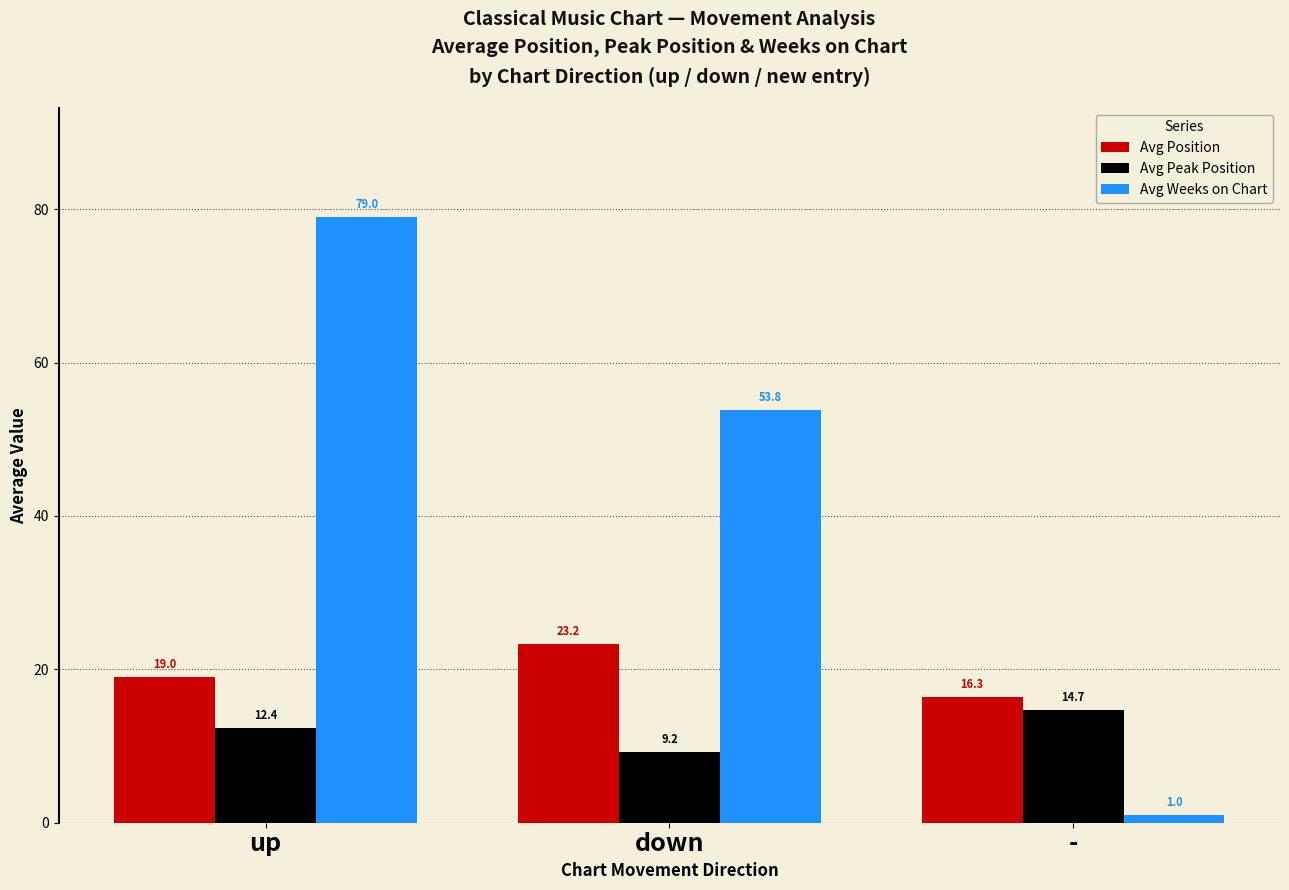

What is the sum of the Avg Peak Position values at up and down?

21.6